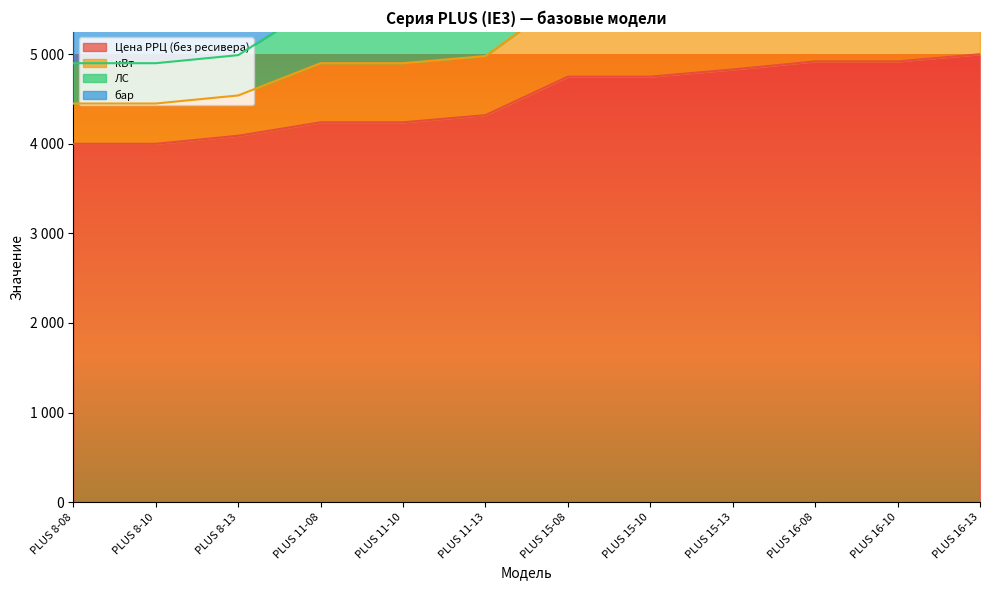

Which category has the highest value in the Цена РРЦ (без ресивера) series?

PLUS 16-13